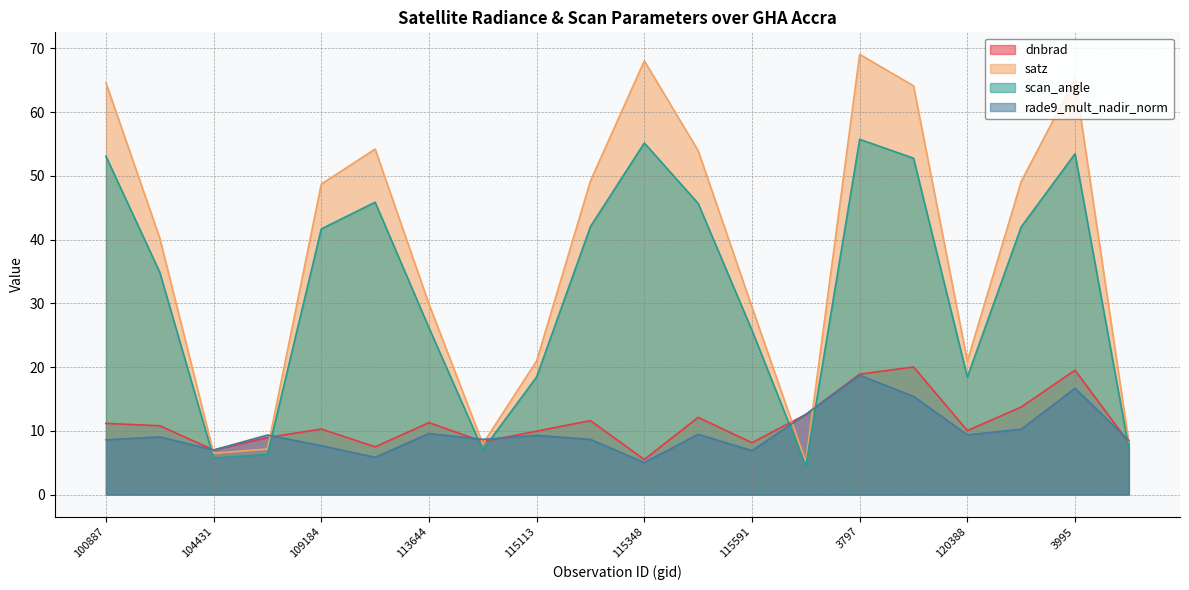

What is the spread (max minus min) of values at 120556?

38.9